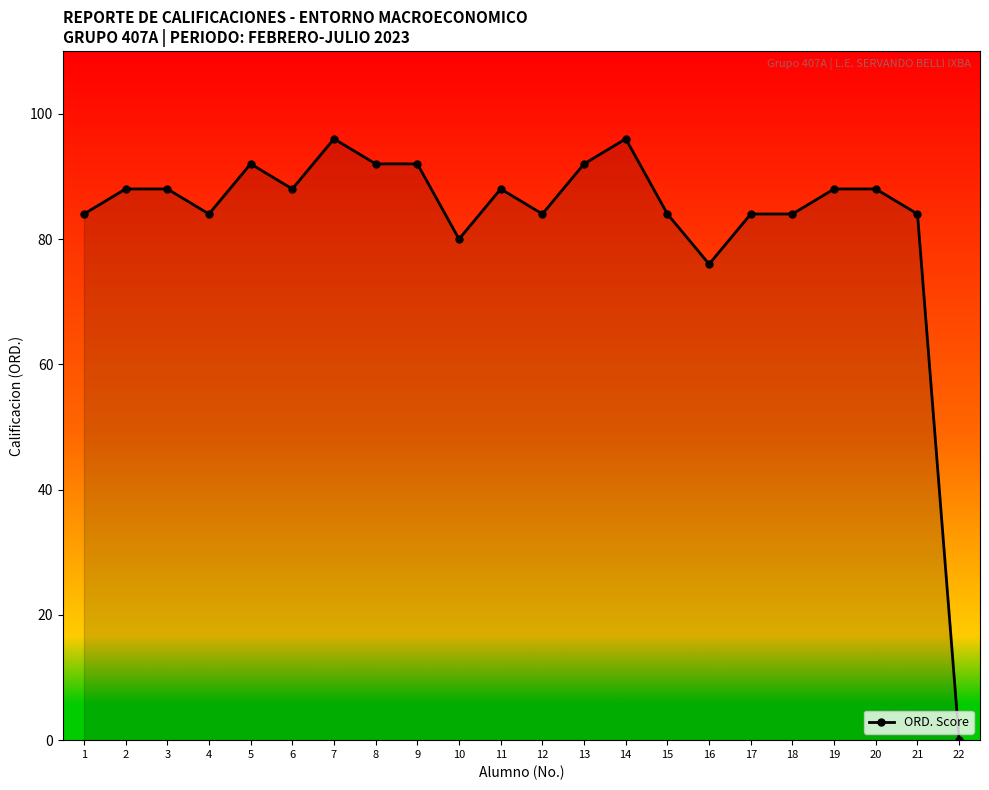

What is the approximate value at 21, to the nearest 10?

80